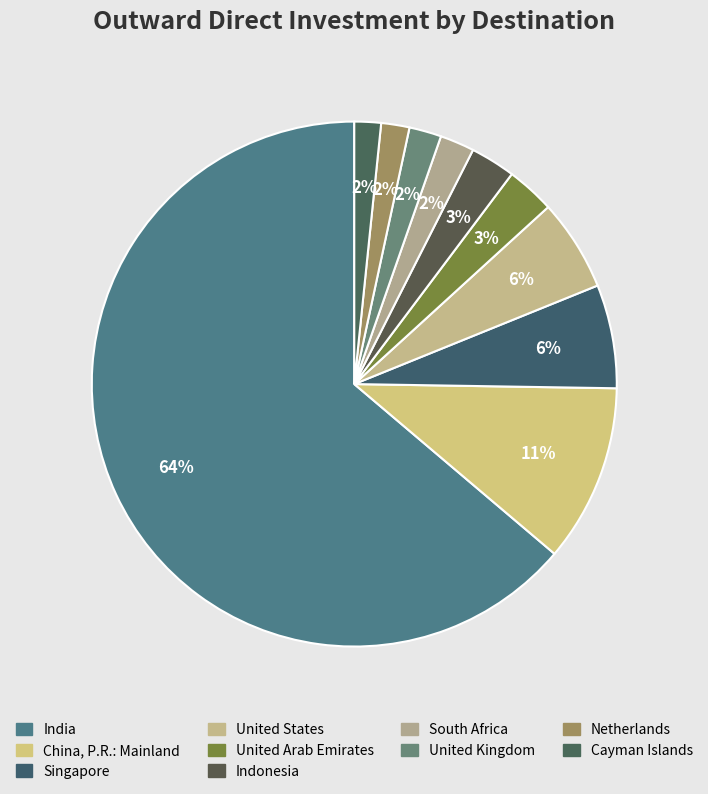

How many segments does this pie chart have?

10